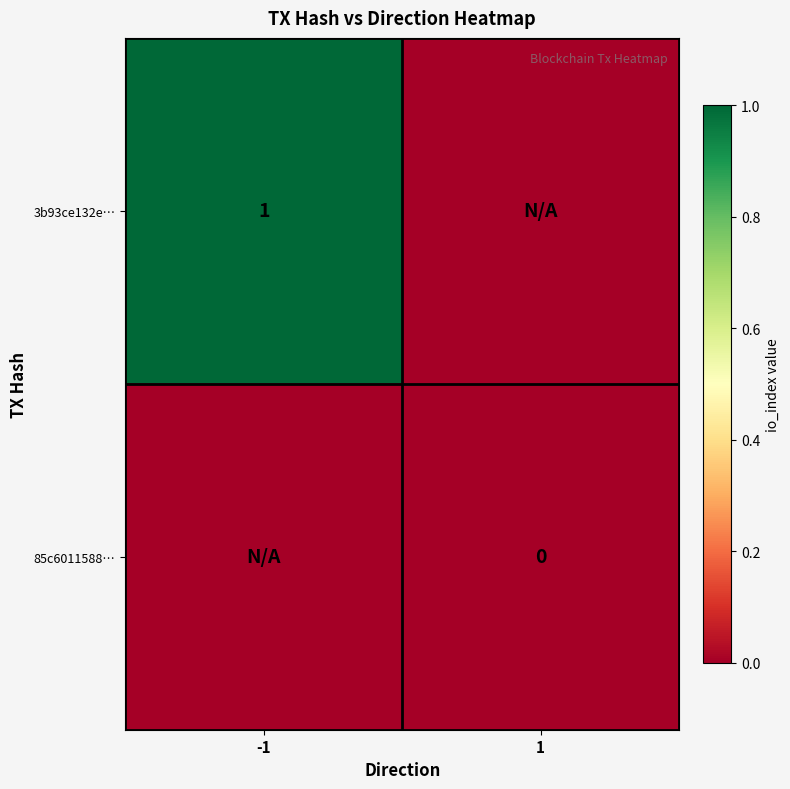

Is it true that 3b93ce132e… equals 2 at -1?

False